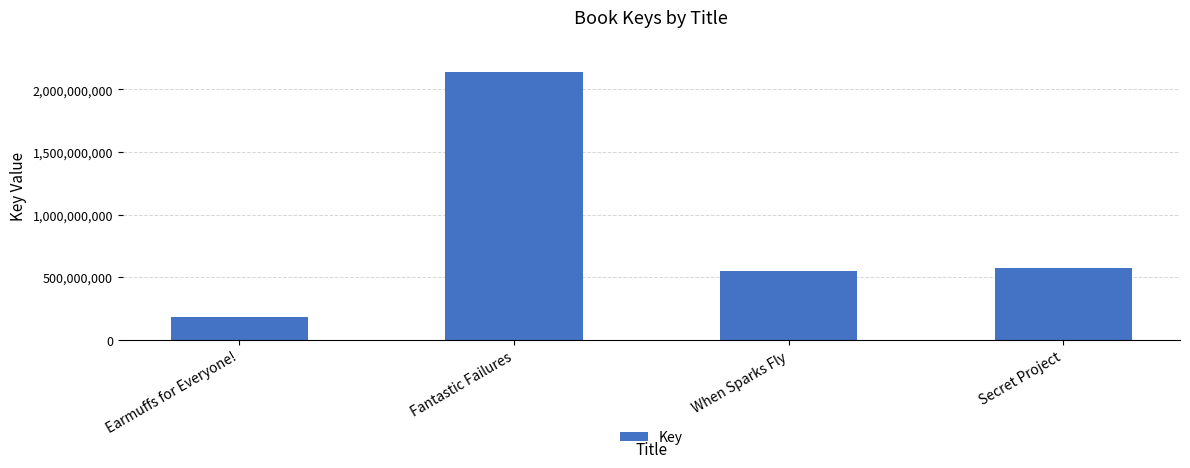

What is the difference between the values at Secret Project and Earmuffs for Everyone!?

389457915